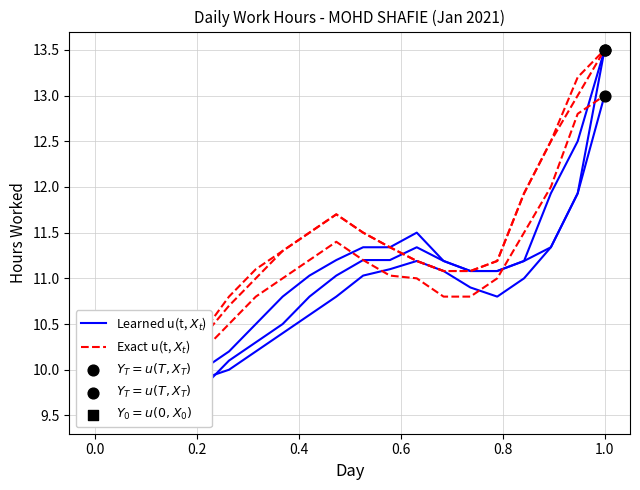

Which series contains the highest Y value?

Learned u(t, $X_t$)